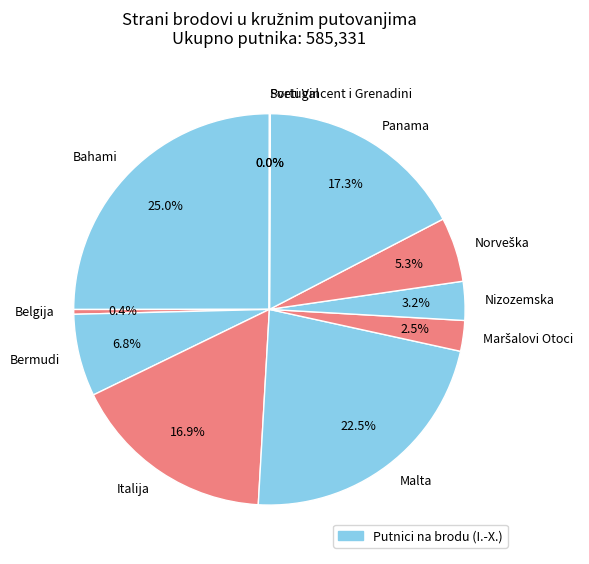

Is there a majority slice in this chart?

No